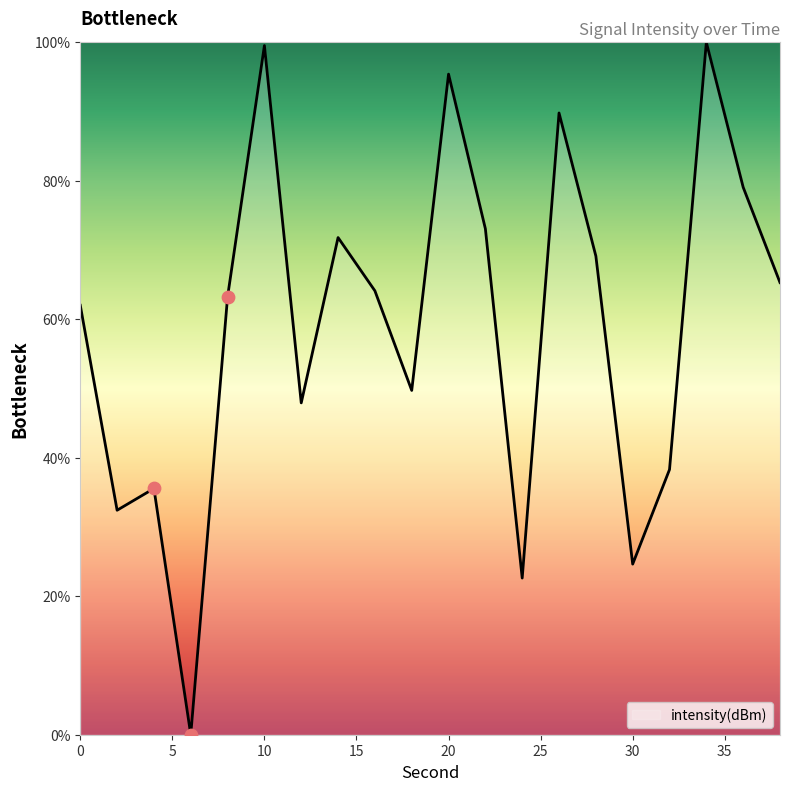

What is the maximum value shown in the chart?

100.0